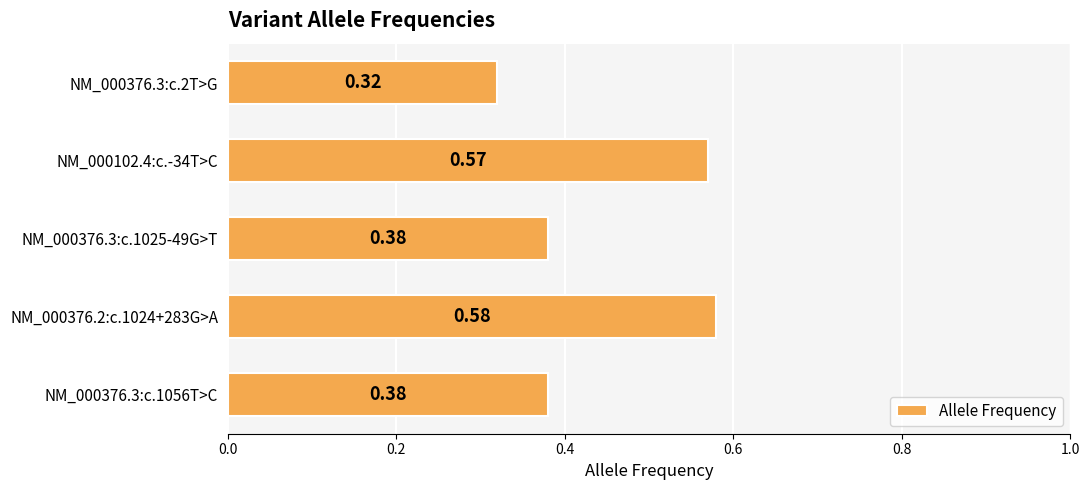

What is the change in value from NM_000376.3:c.1056T>C to NM_000102.4:c.-34T>C?

+0.2